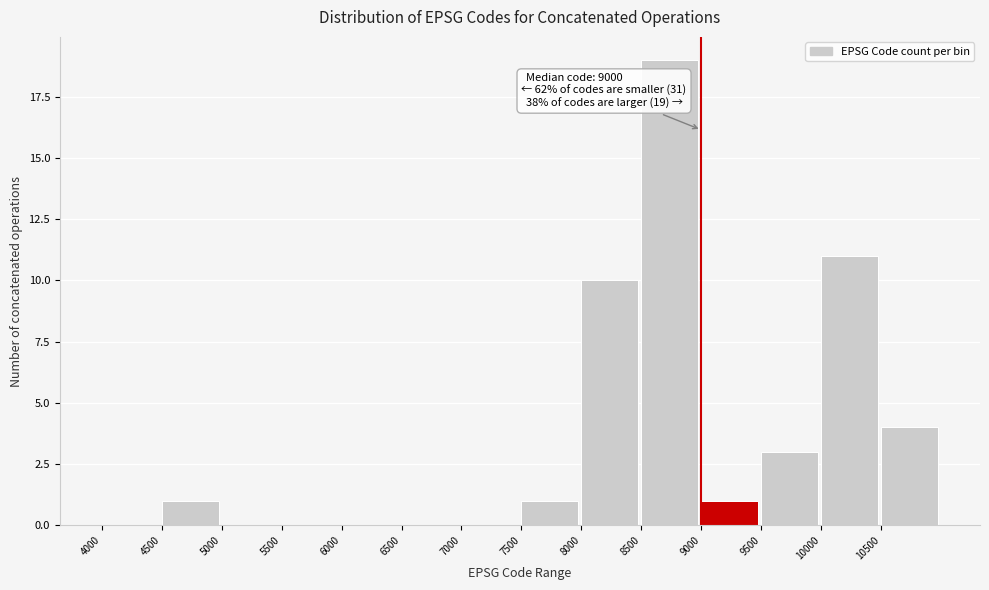

Over which range of the x-axis is the bar tallest?

8500 to 9000